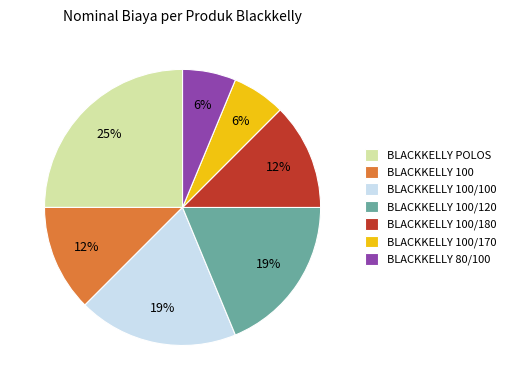

Does any single category account for the majority?

No